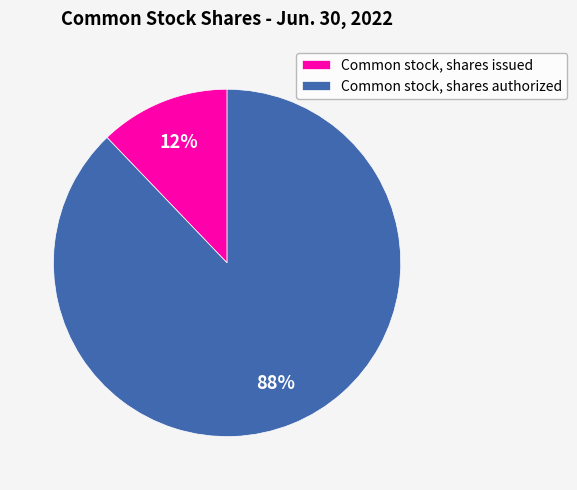

The Common stock, shares issued slice represents 19% of the pie. True or false?

False